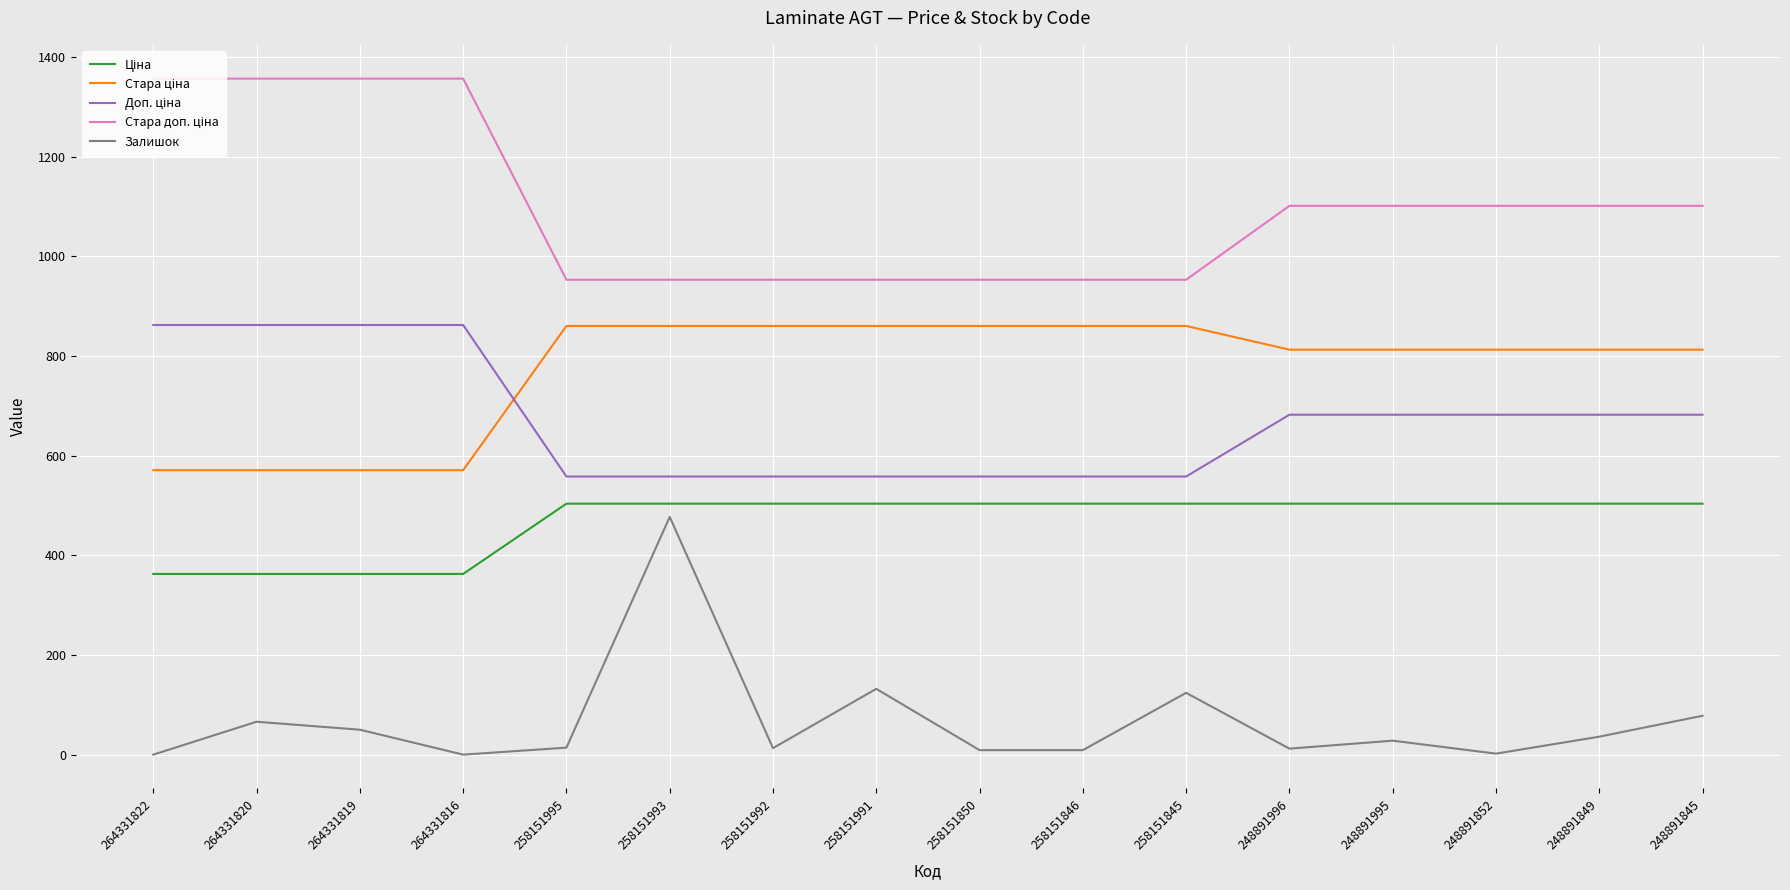

Between 258151992 and 258151991, which series saw the biggest shift?

Залишок